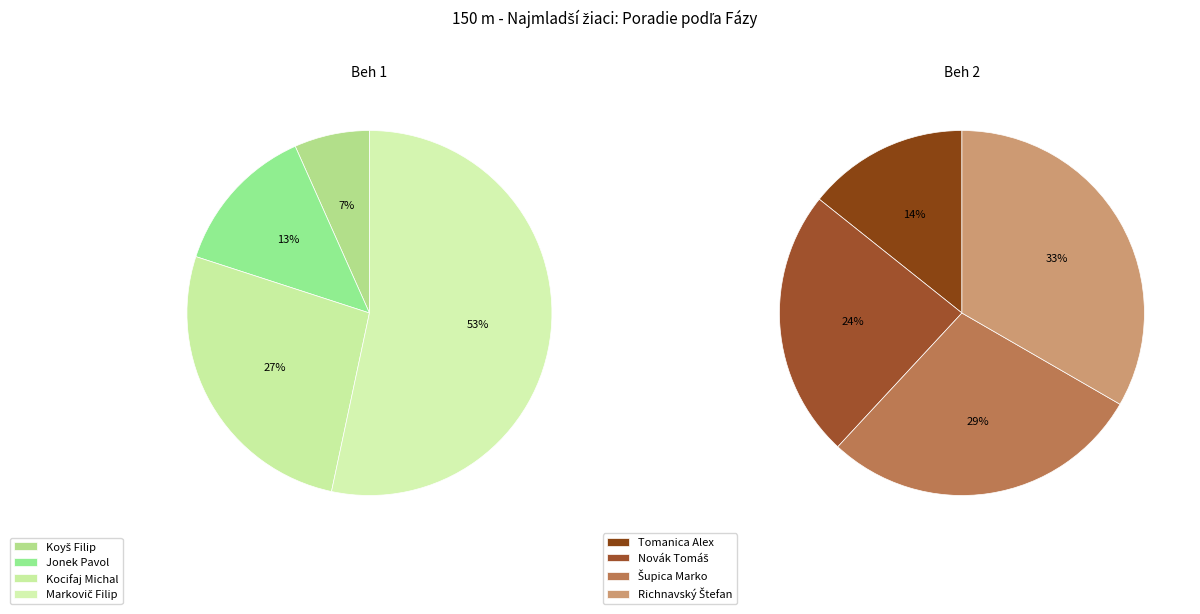

Which slice is the smallest?

Beh 1